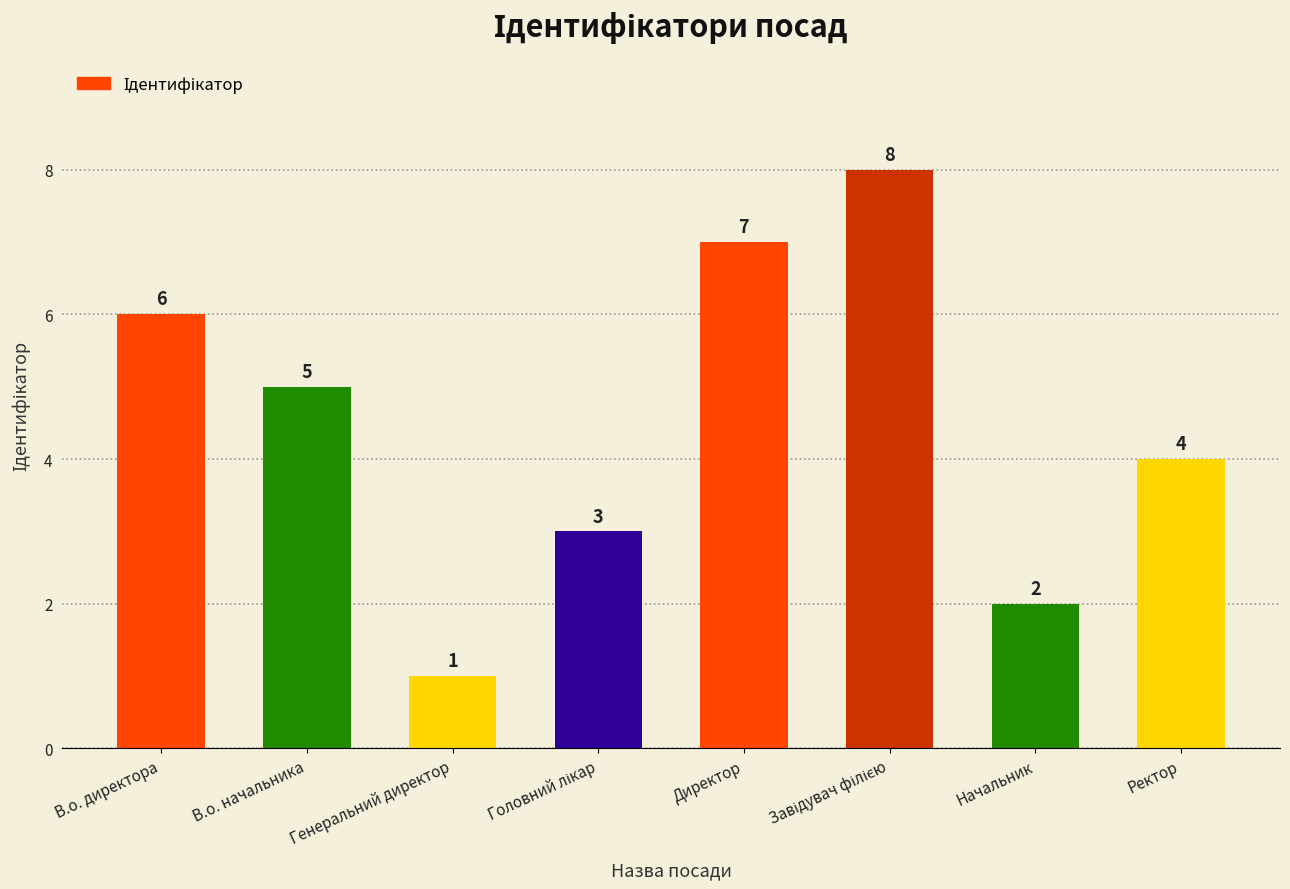

What is the difference between the second highest and minimum values?

6